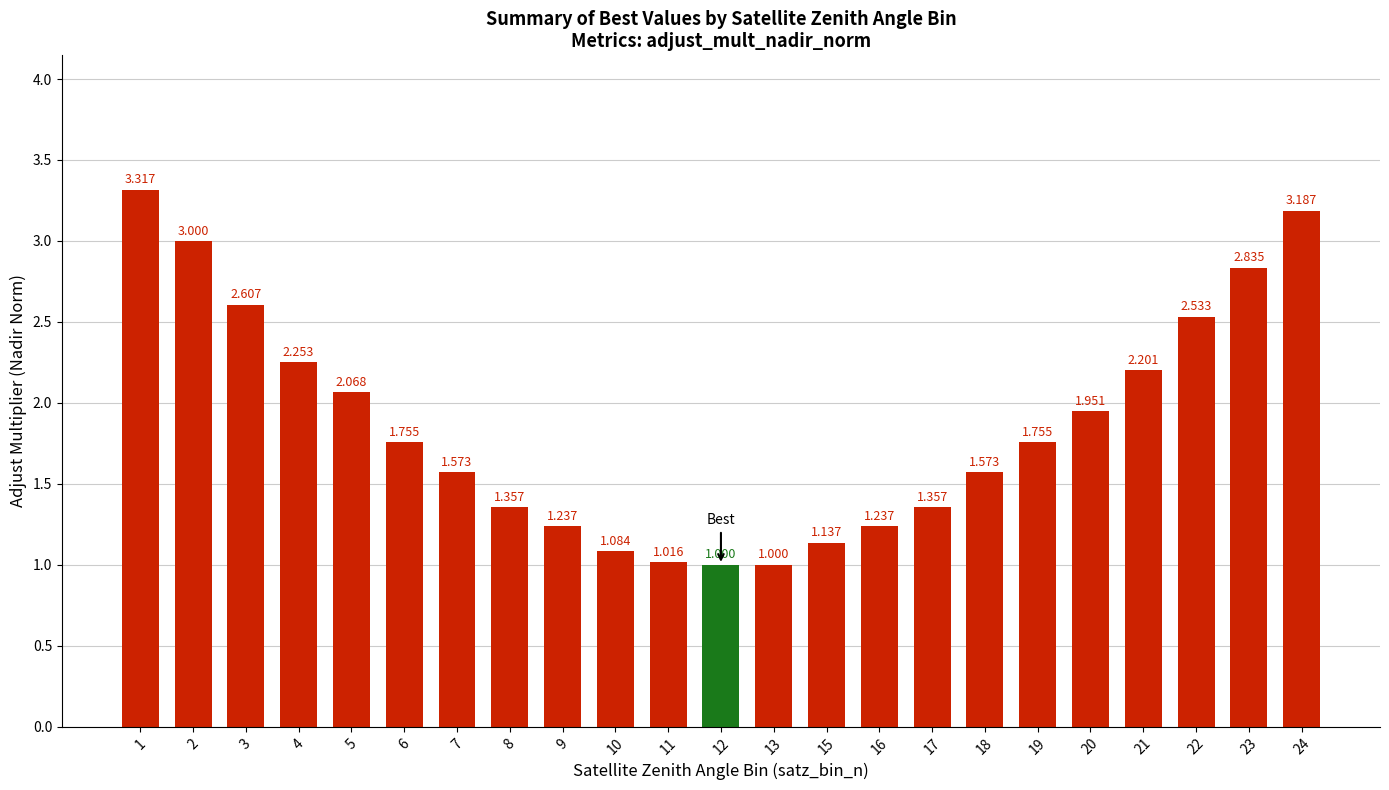

What is the minimum value shown in the chart?

1.0